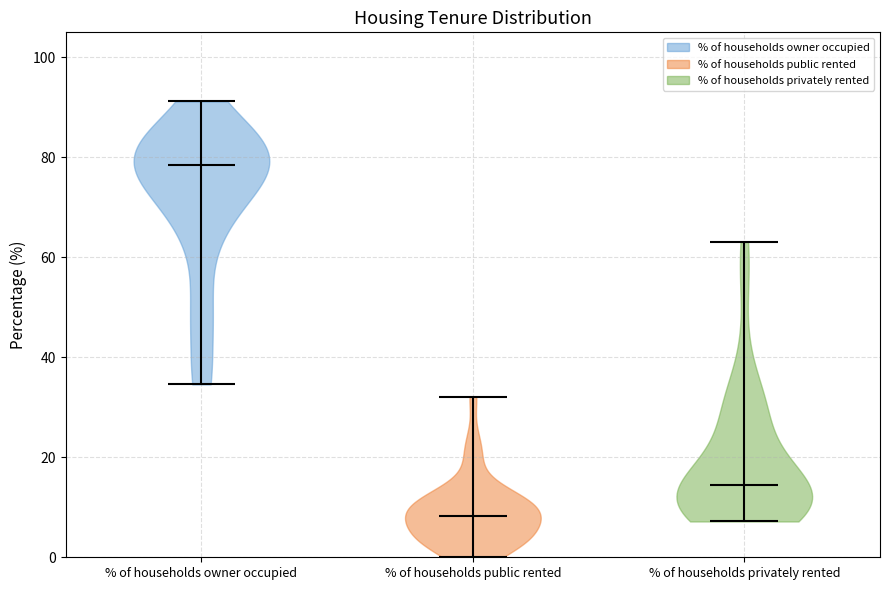

Which violin has the lowest median line?

% of households public rented